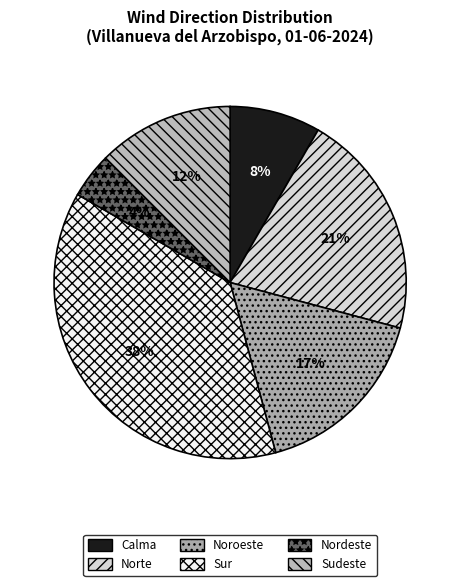

What percentage is the Sur slice, to the nearest percent?

38%